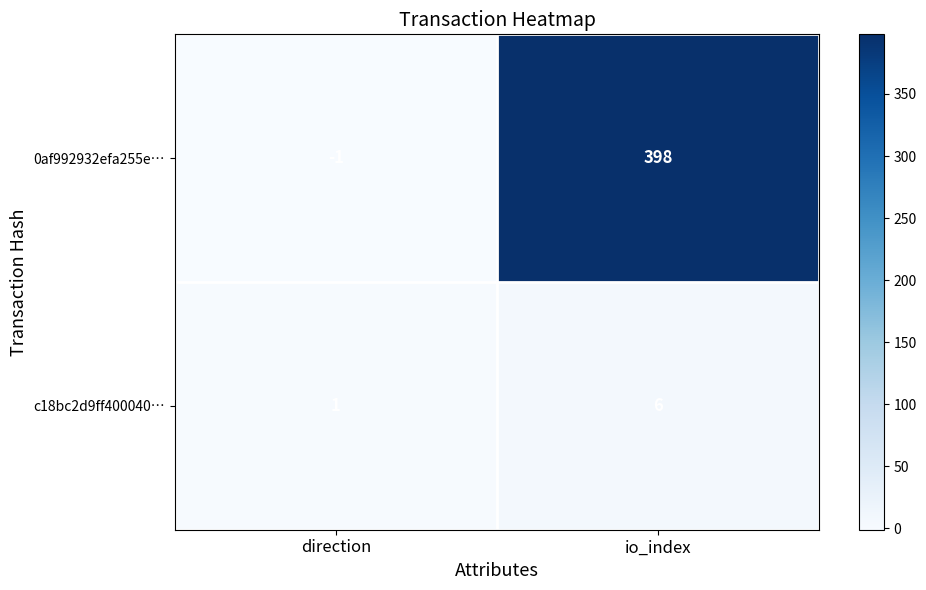

What is the minimum value shown in the chart?

-1